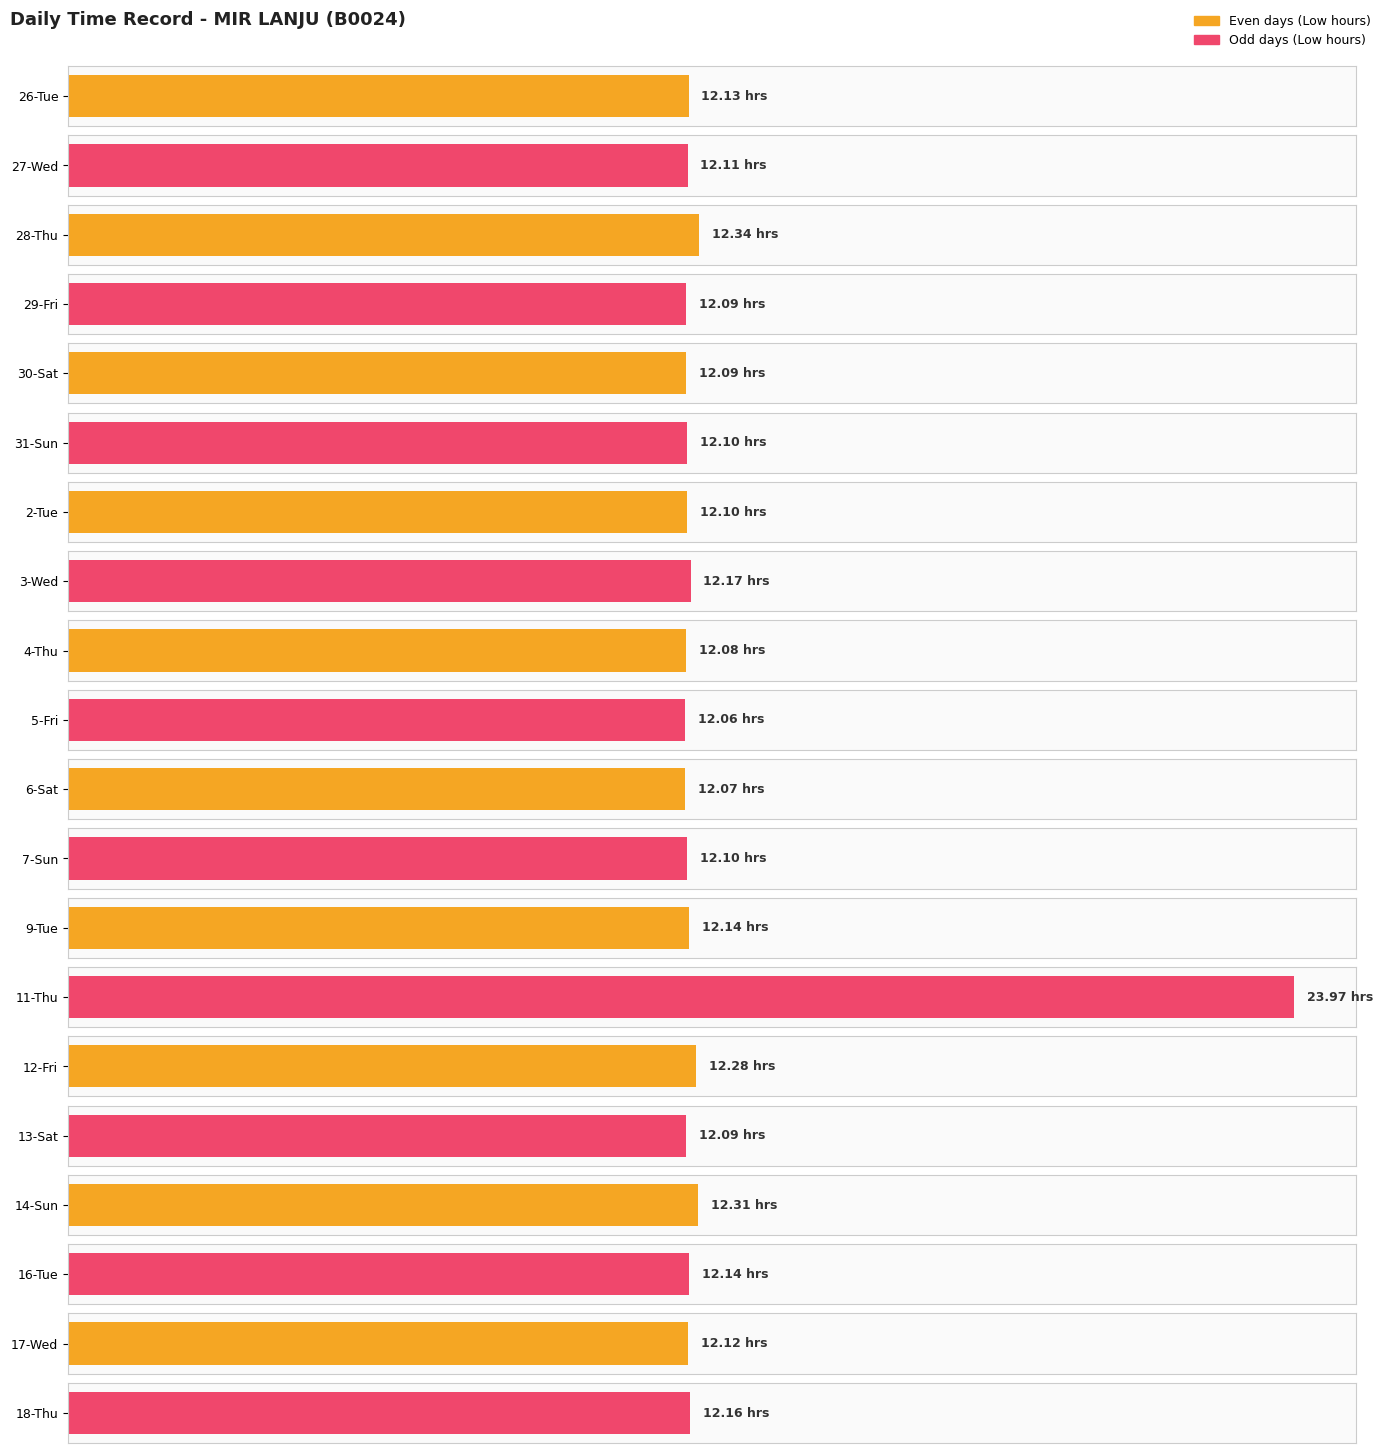

What is the greatest value displayed?

24.0